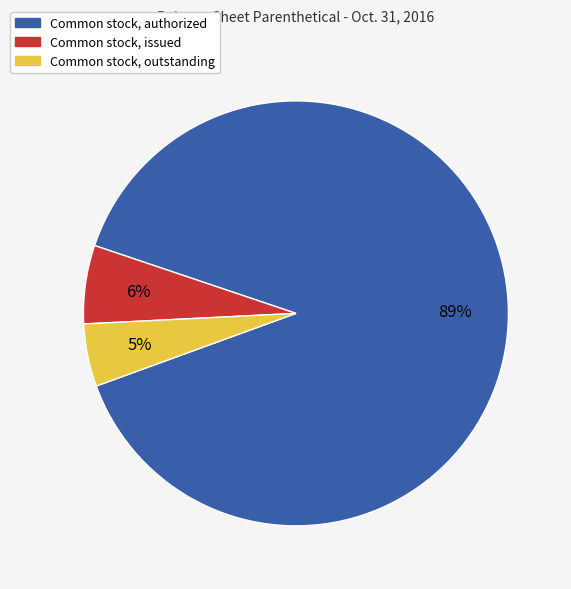

Is it true that Common stock, outstanding is 18% of the pie?

False